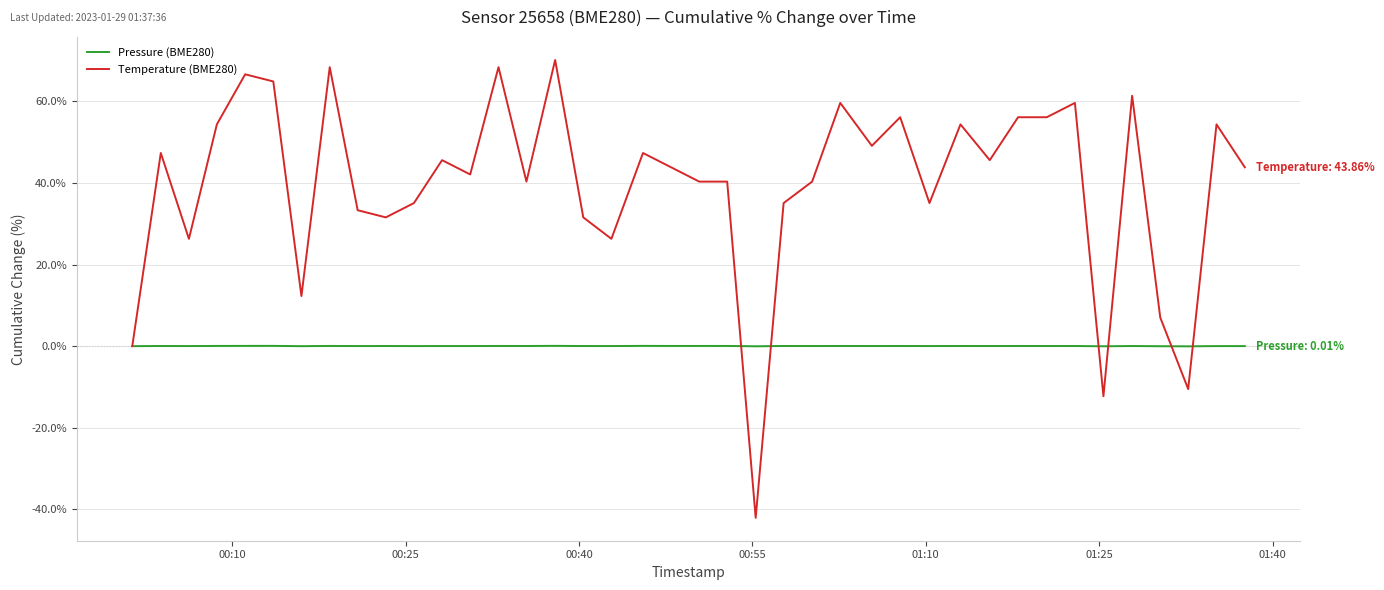

Which series has the largest total across all categories?

Temperature (BME280)